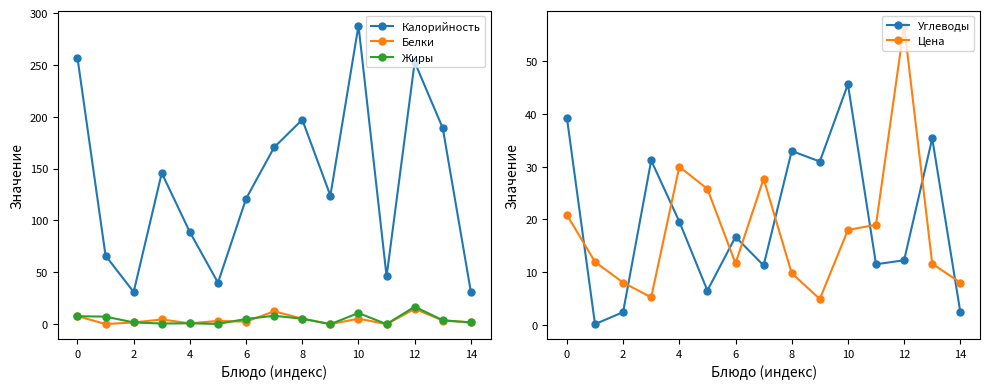

What is the maximum value for Калорийность?

288.0